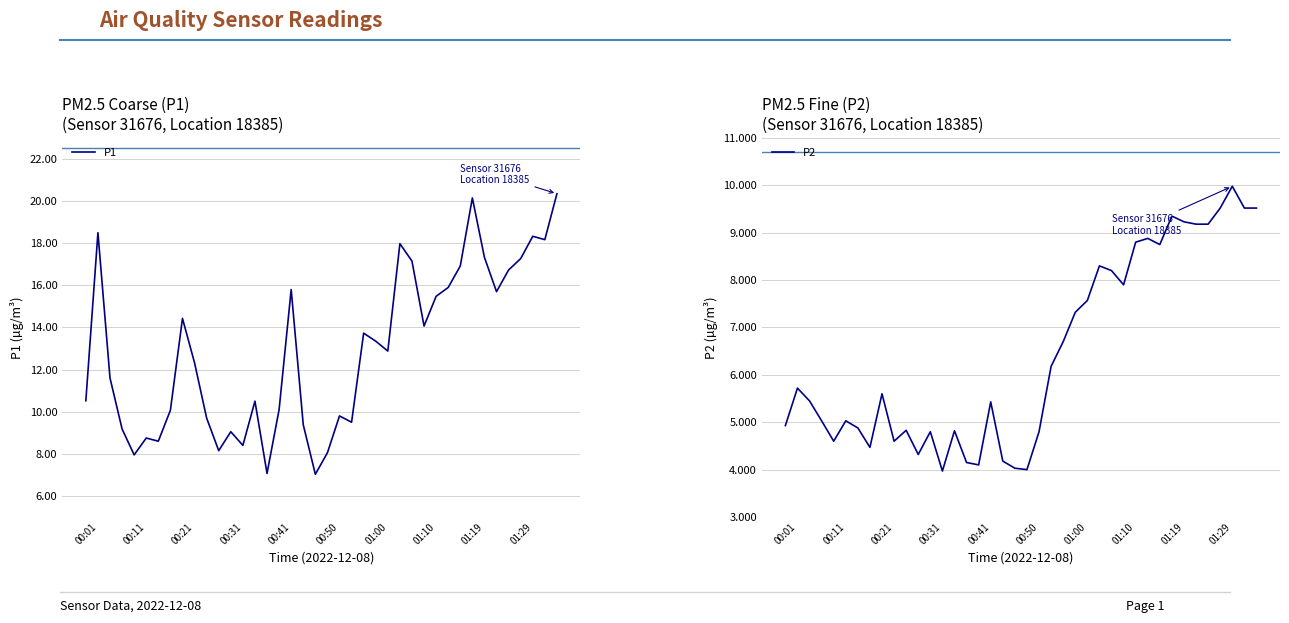

True or false: P1 has more than 1 points higher than both neighbors.

True